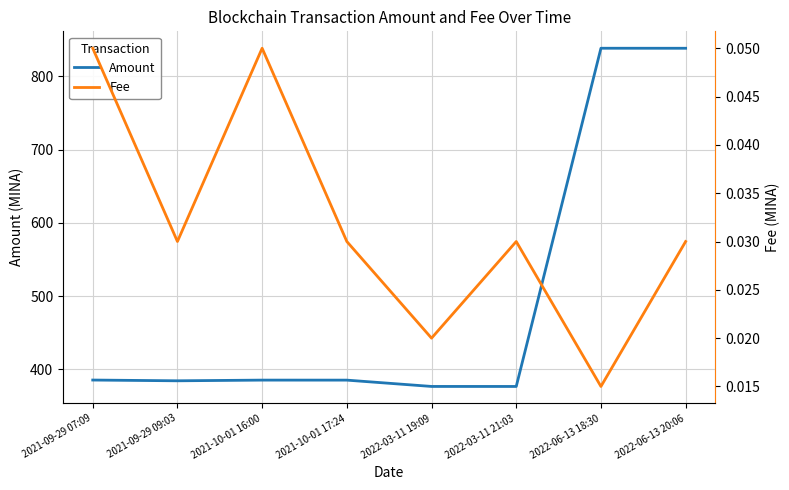

At which label does Fee reach its peak?

2021-09-29 07:09